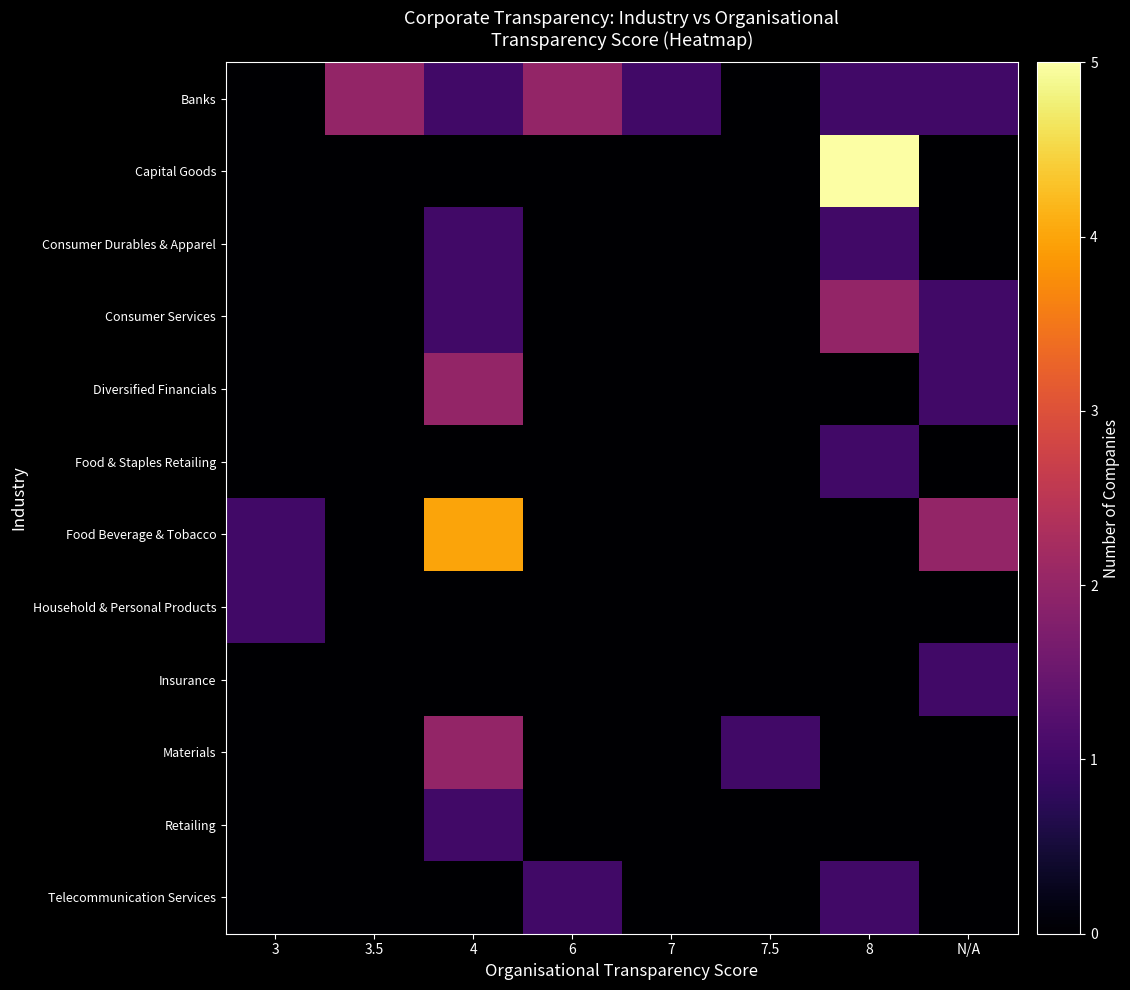

What is the total value across all series at 7?

1